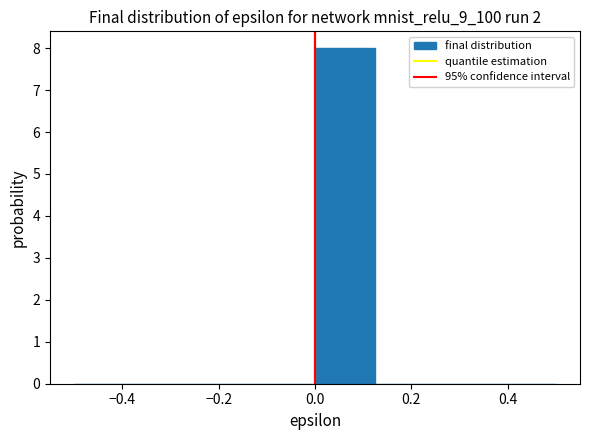

How tall is the bar that spans 0.000 to 0.125 on the x-axis? Neither the bar edges nor the heights are printed on the chart, so give them approximately, as read against the axes.

8